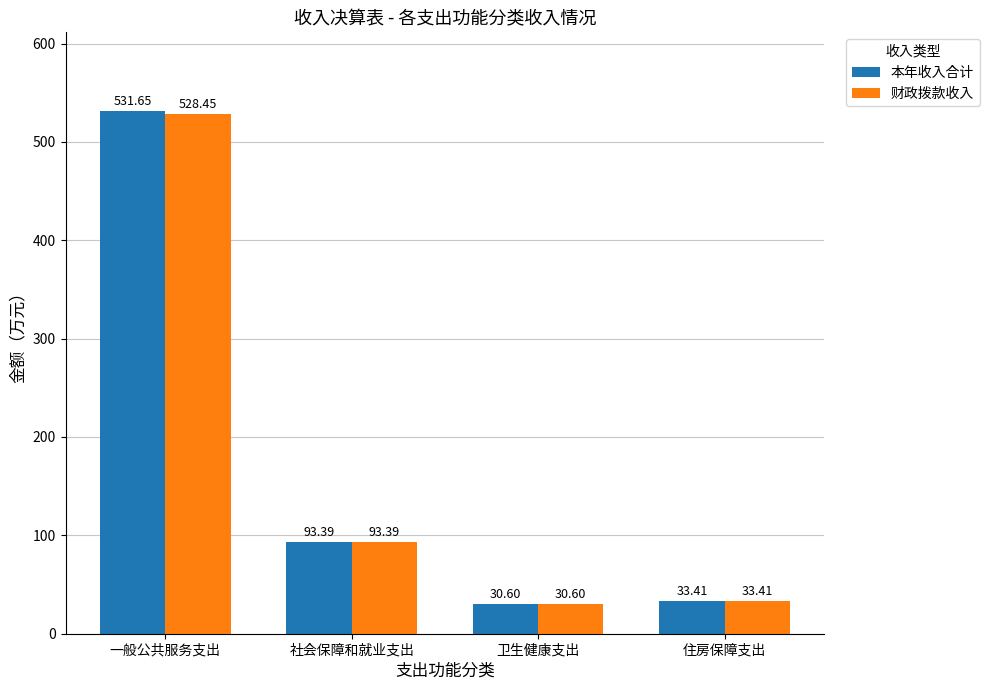

List the labels in order of 财政拨款收入 value, largest first.

一般公共服务支出, 社会保障和就业支出, 住房保障支出, 卫生健康支出